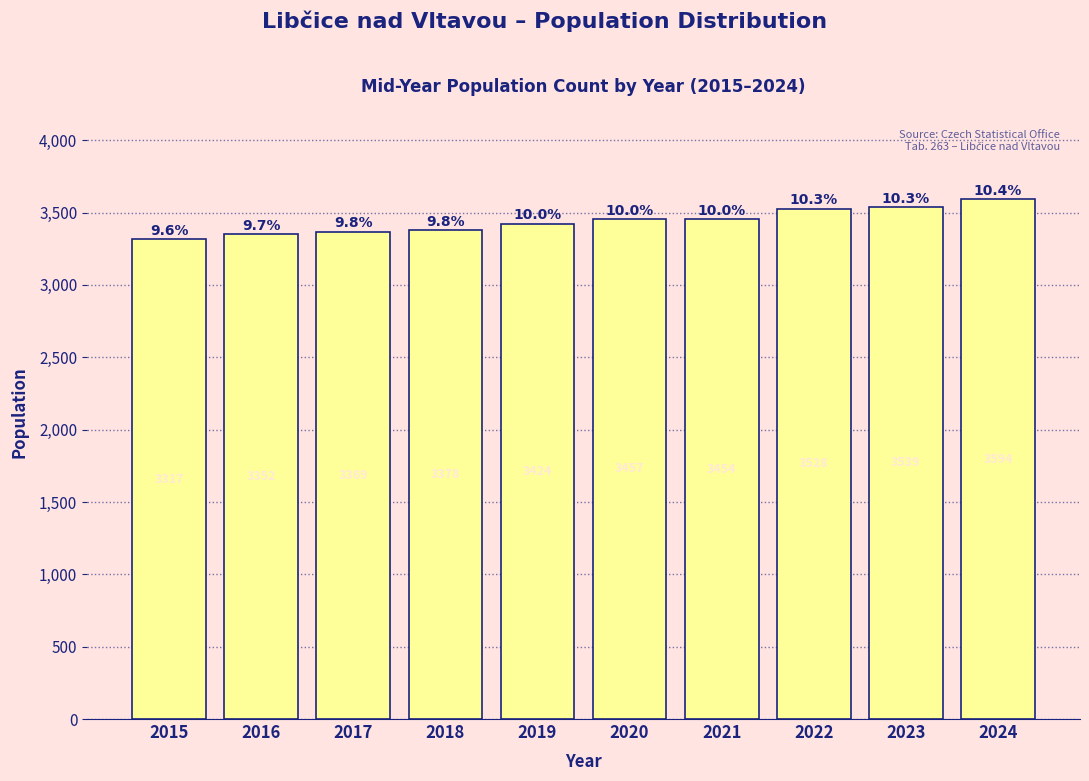

Reading left to right, transcribe all the data shown in this chart.

2015=3317	2016=3352	2017=3369	2018=3378	2019=3424	2020=3457	2021=3454	2022=3528	2023=3539	2024=3594